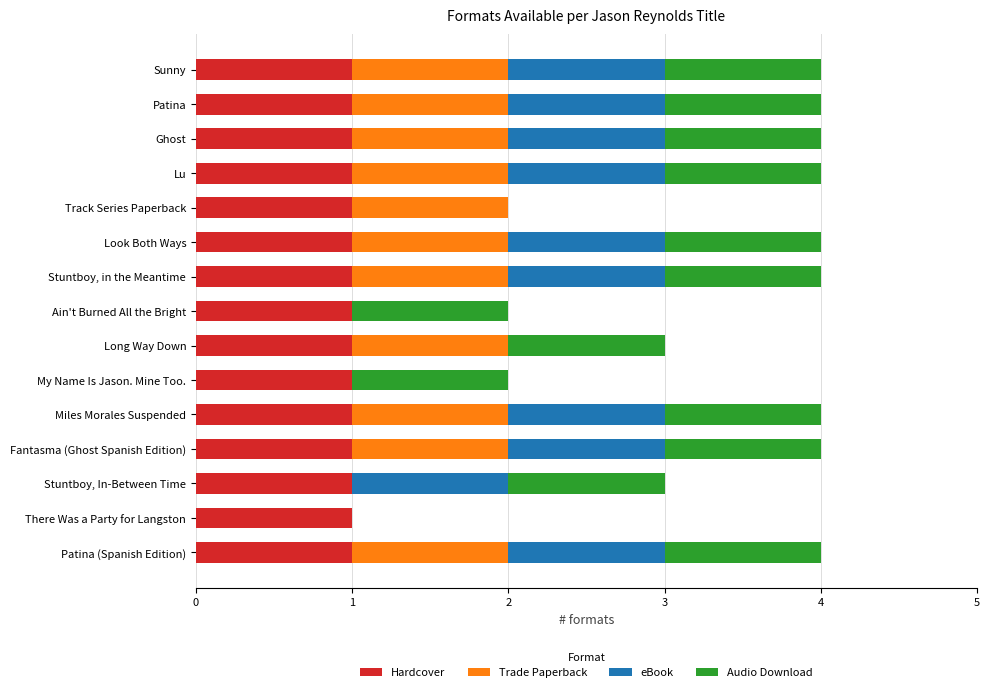

What is the total value across all series at Ghost?

4